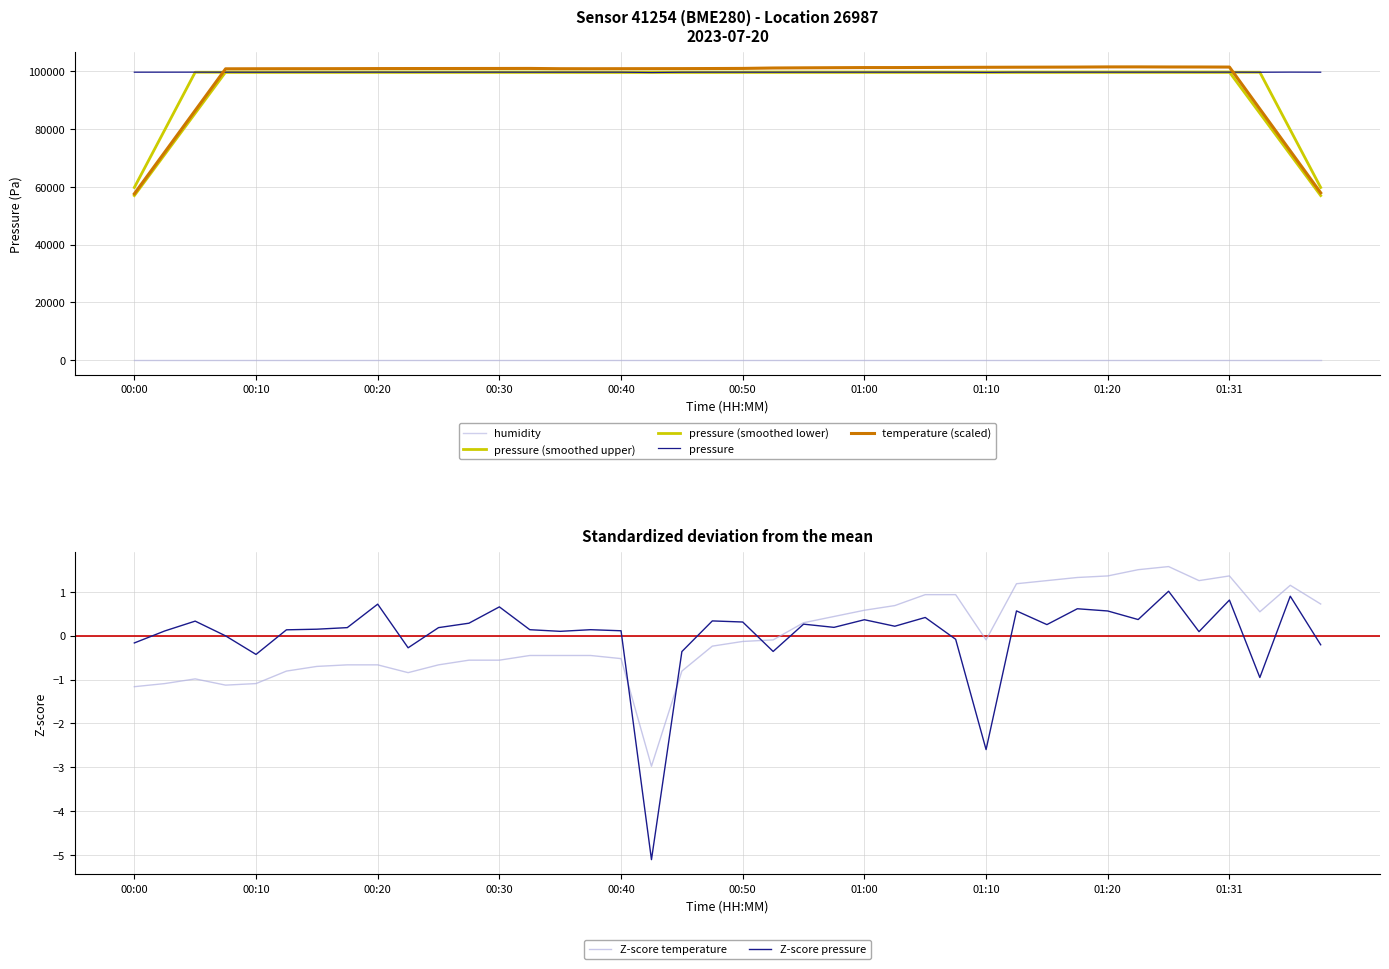

Read the temperature value at 00:42.

-3.0